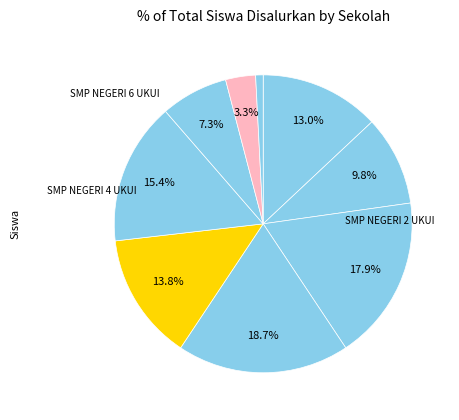

Which category has the smallest portion of the pie?

SMP PLUS ALFALAH